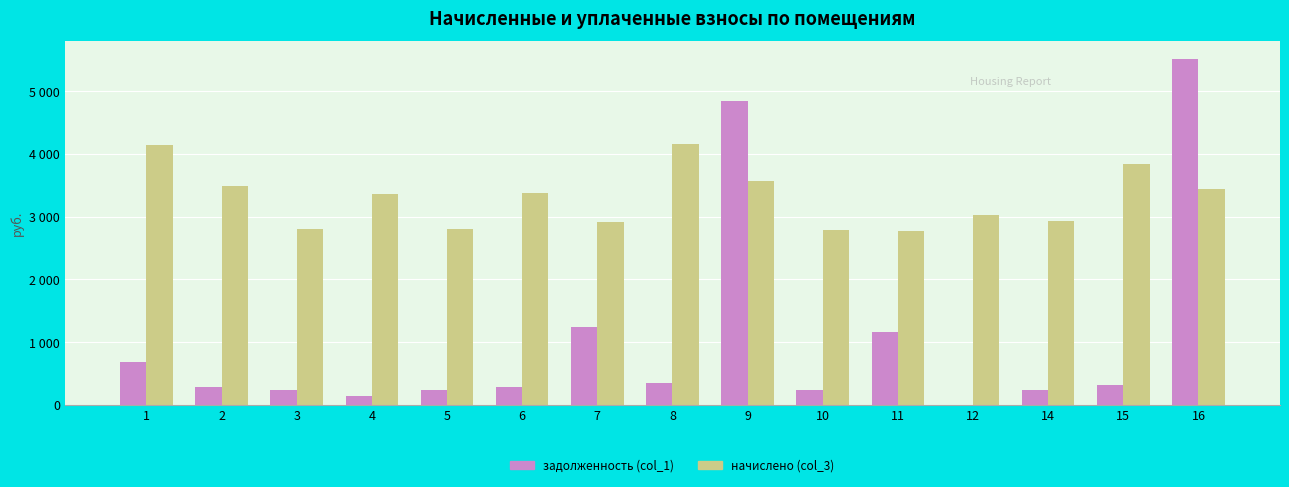

Does the chart contain stacked bars?

No